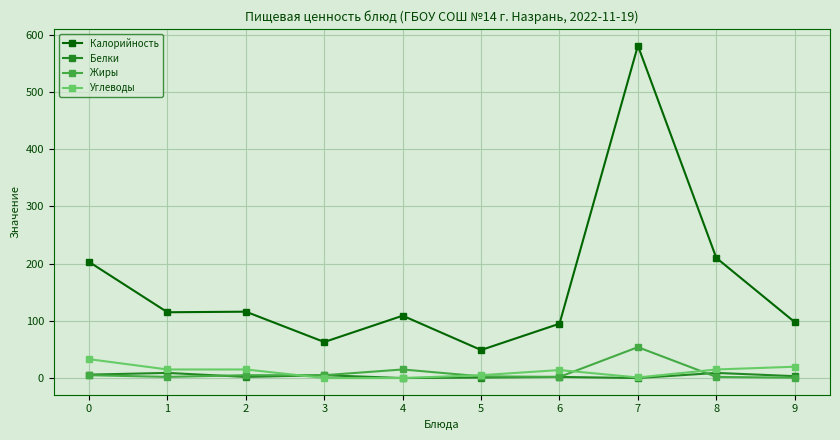

What is the average value of the Калорийность series?

163.9